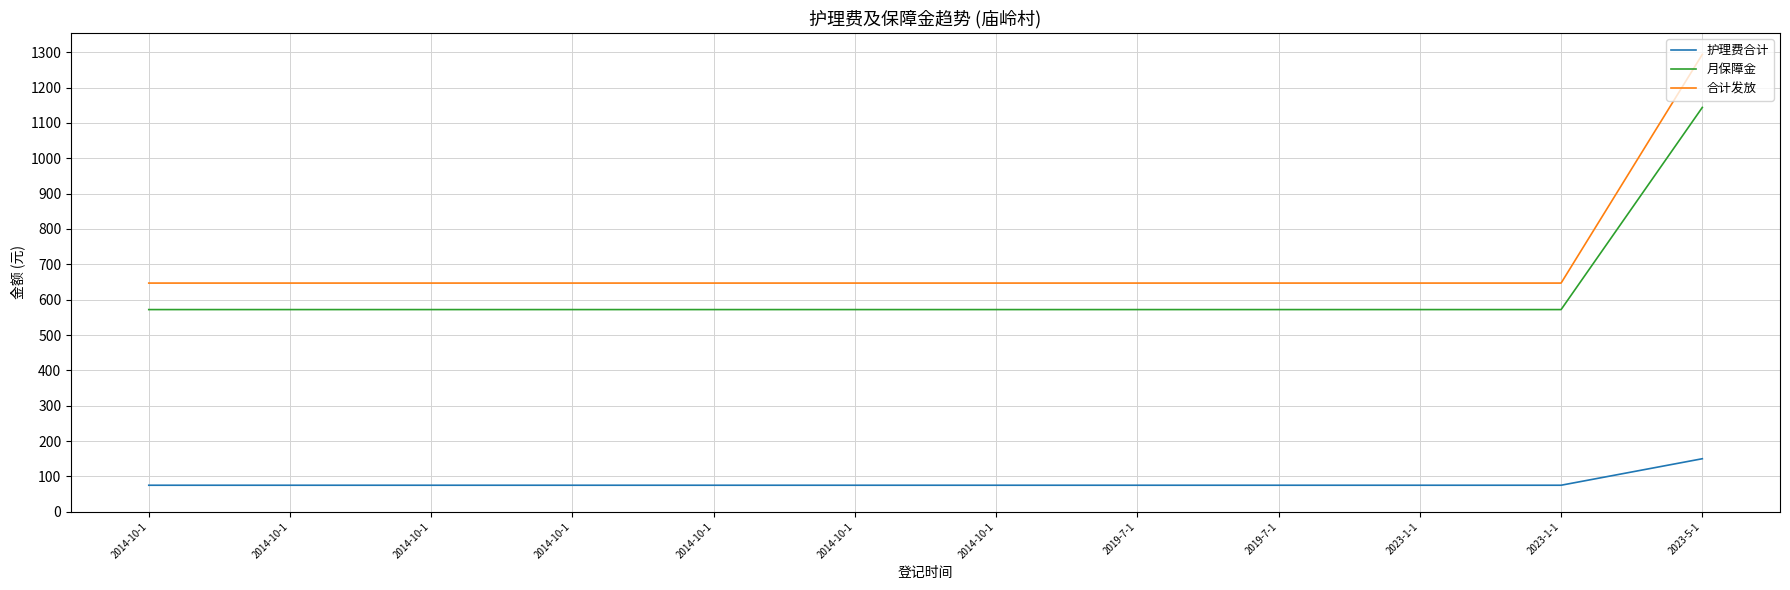

Read the 月保障金 value at 2014-10-1.

572